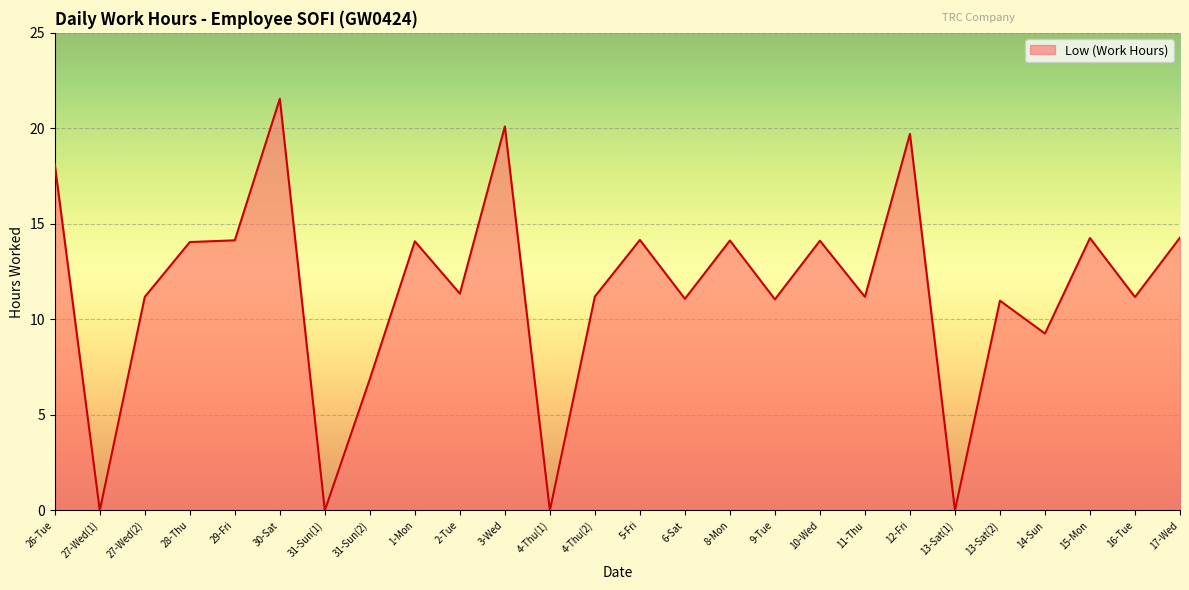

True or false: the data shows 23.7 at 10-Wed.

False